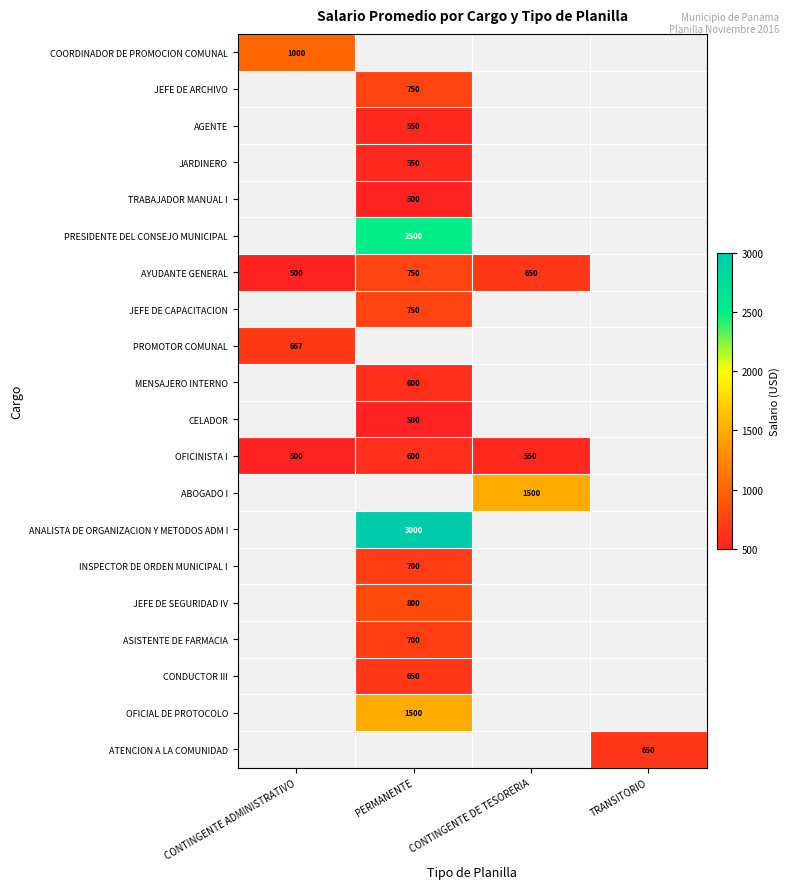

The value of OFICINISTA I at PERMANENTE is 600. True or false?

True